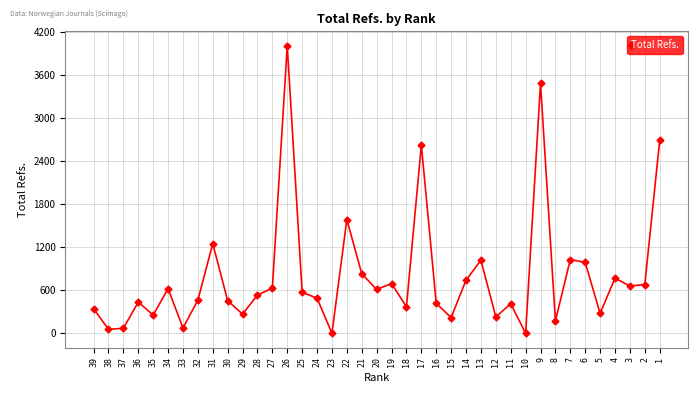

The value at 4 is 769. True or false?

True